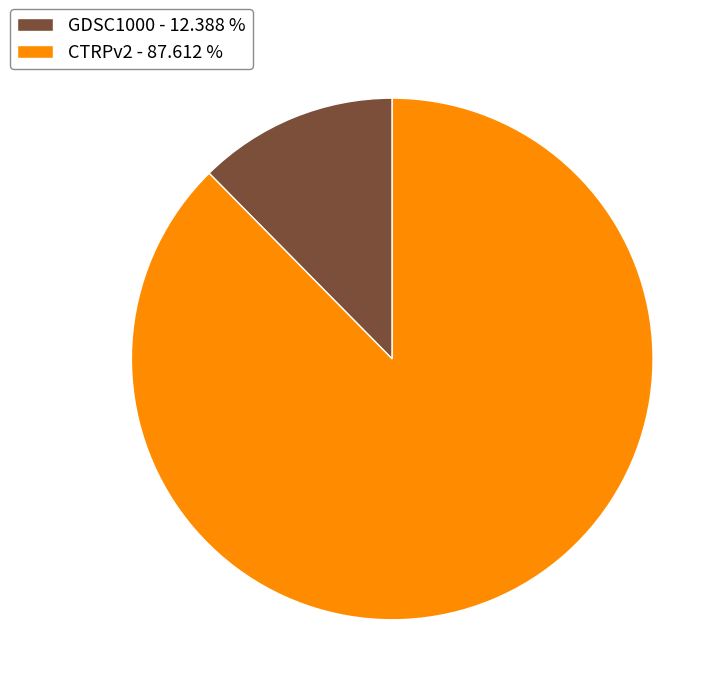

True or false: GDSC1000 accounts for 12% of the total.

True